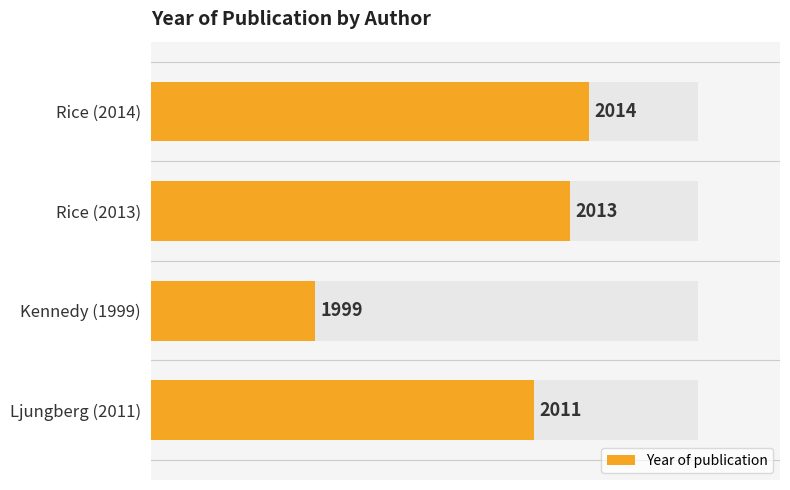

List the labels in order of value, smallest first.

2, 3, 1, 0